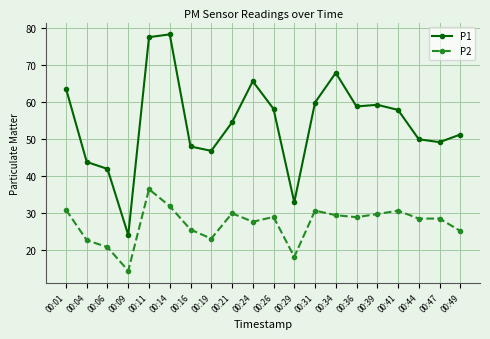

What is the highest value of the P2 series?

36.5